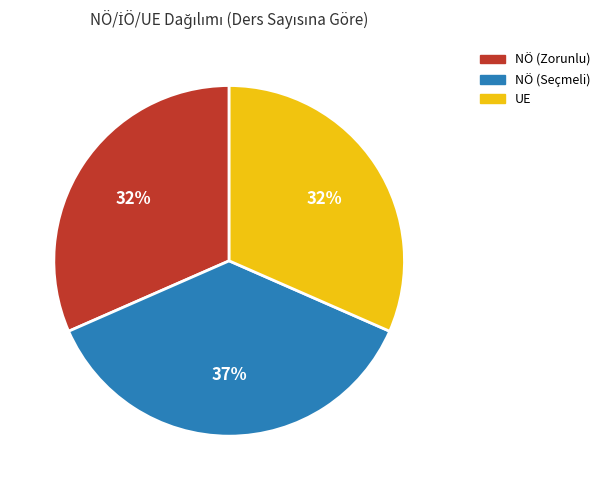

Is there any slice that represents more than half of the pie?

No